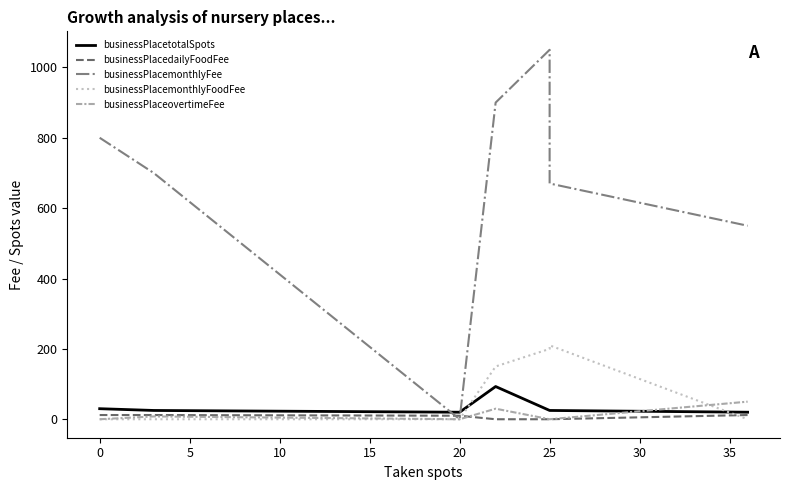

Which series has the largest range (max minus min)?

businessPlacemonthlyFee